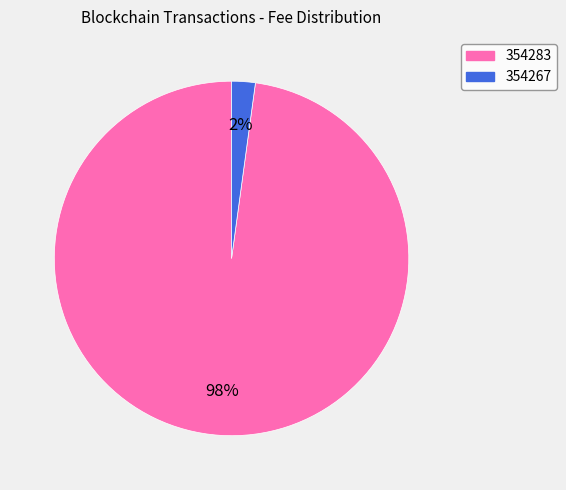

What percentage is the 354283 slice, to the nearest percent?

98%